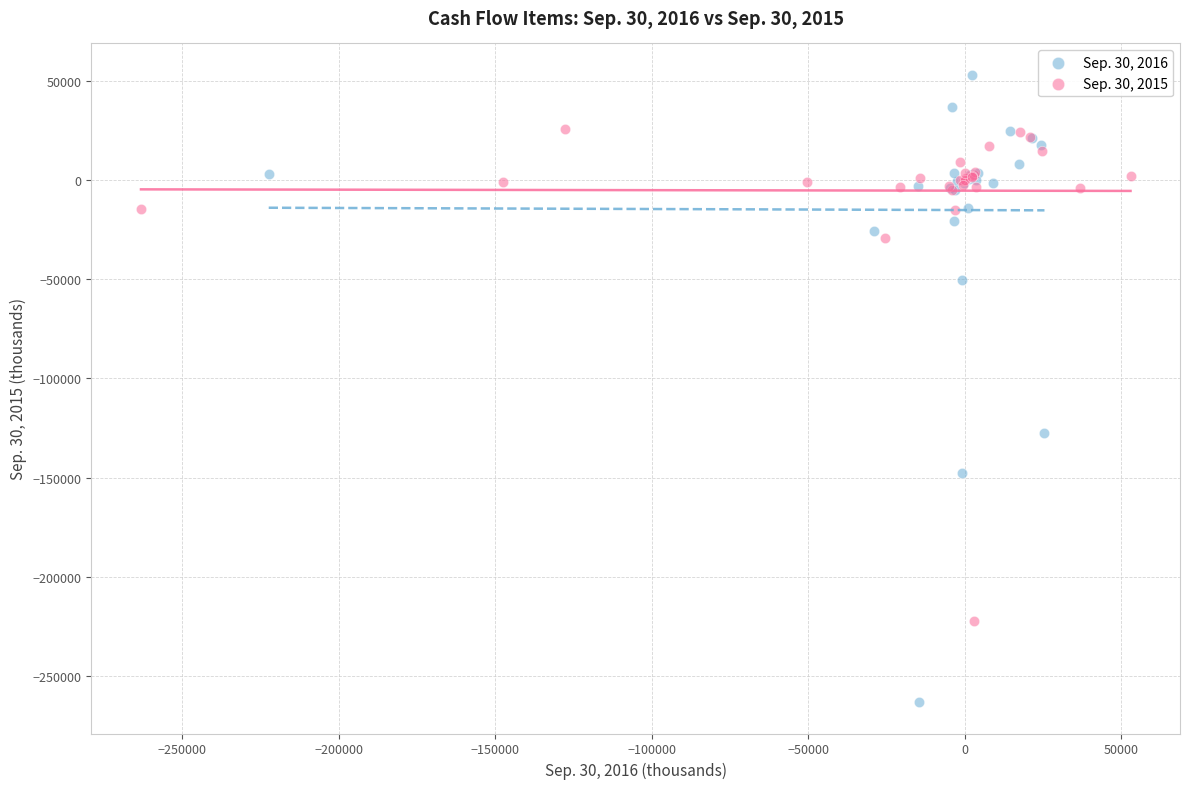

Which series reaches the maximum Y coordinate?

Sep. 30, 2016